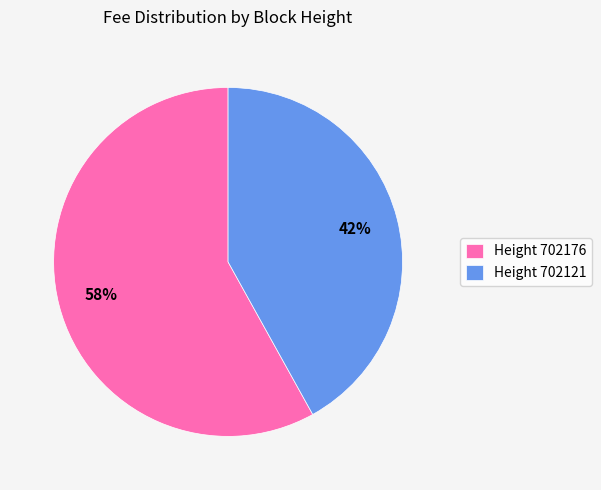

Is there any slice that represents more than half of the pie?

Yes